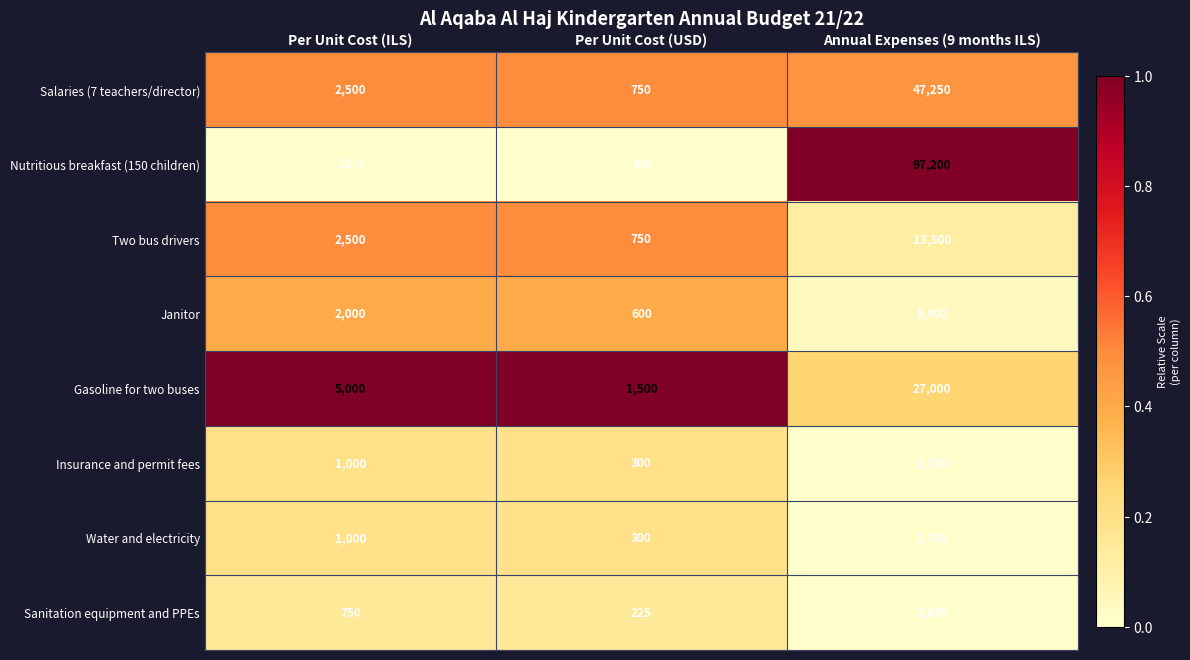

Reading left to right, extract all data points from this chart.

Salaries (7 teachers/director): 2500.0	750.0	47250.0
Nutritious breakfast (150 children): 12.0	3.6	97200.0
Two bus drivers: 2500.0	750.0	13500.0
Janitor: 2000.0	600.0	5400.0
Gasoline for two buses: 5000.0	1500.0	27000.0
Insurance and permit fees: 1000.0	300.0	2700.0
Water and electricity: 1000.0	300.0	2700.0
Sanitation equipment and PPEs: 750.0	225.0	2025.0